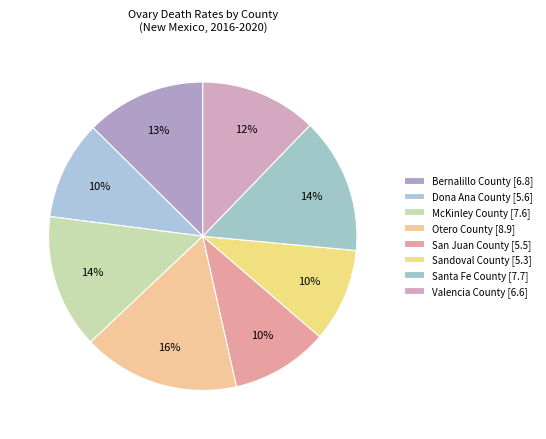

How many segments does this pie chart have?

8